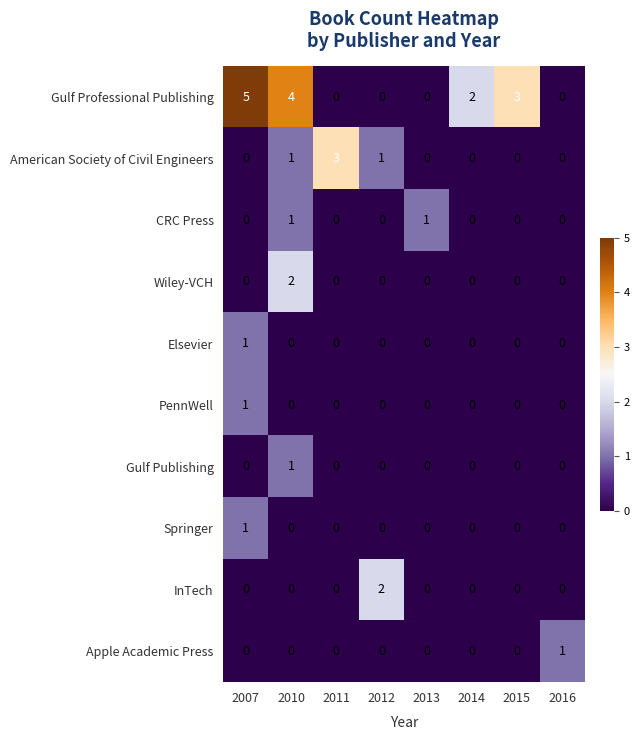

What is the difference between the highest and lowest values at 2012?

2